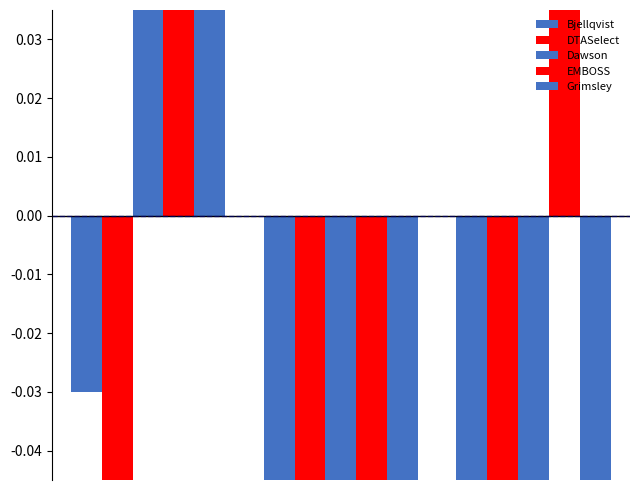

Is it true that Grimsley equals -0.9 at 1?

False